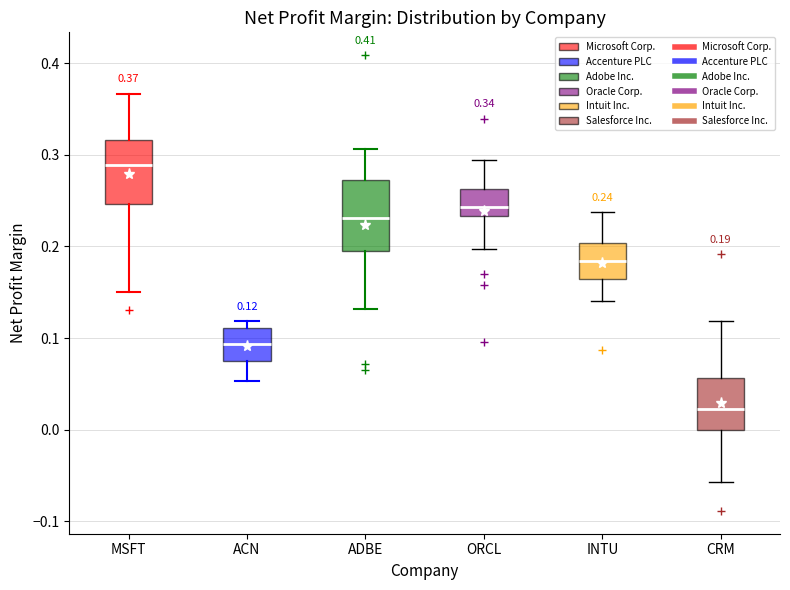

Which box's median line is the highest?

MSFT